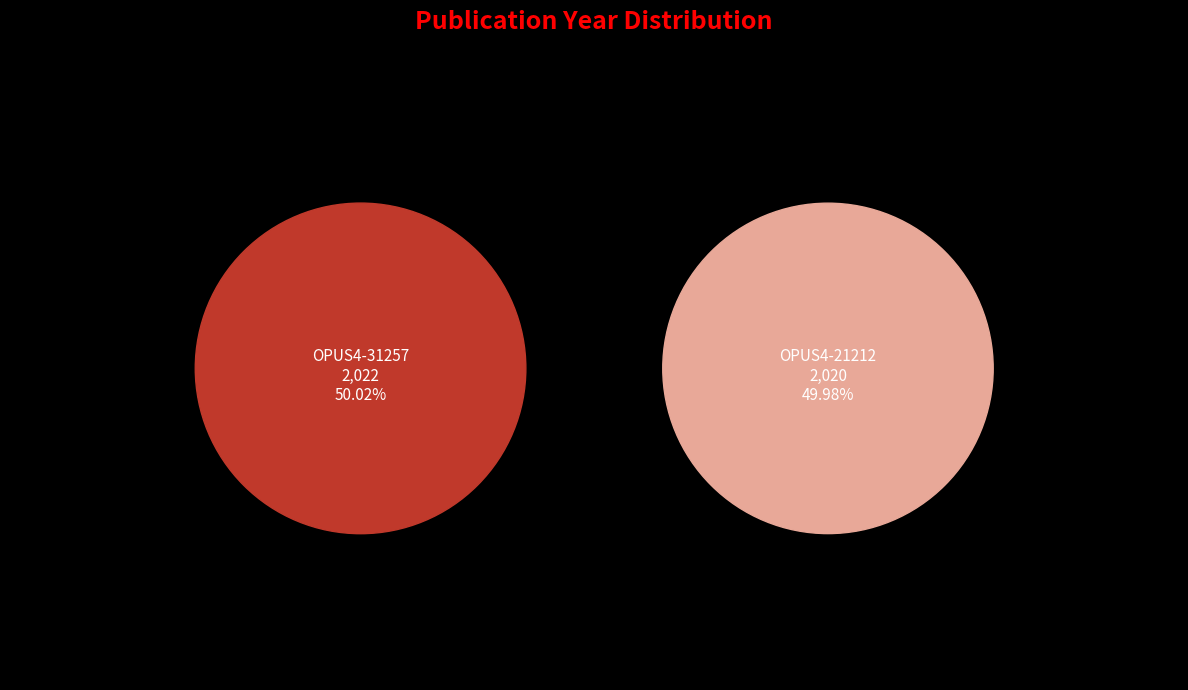

Which category accounts for the majority?

OPUS4-31257